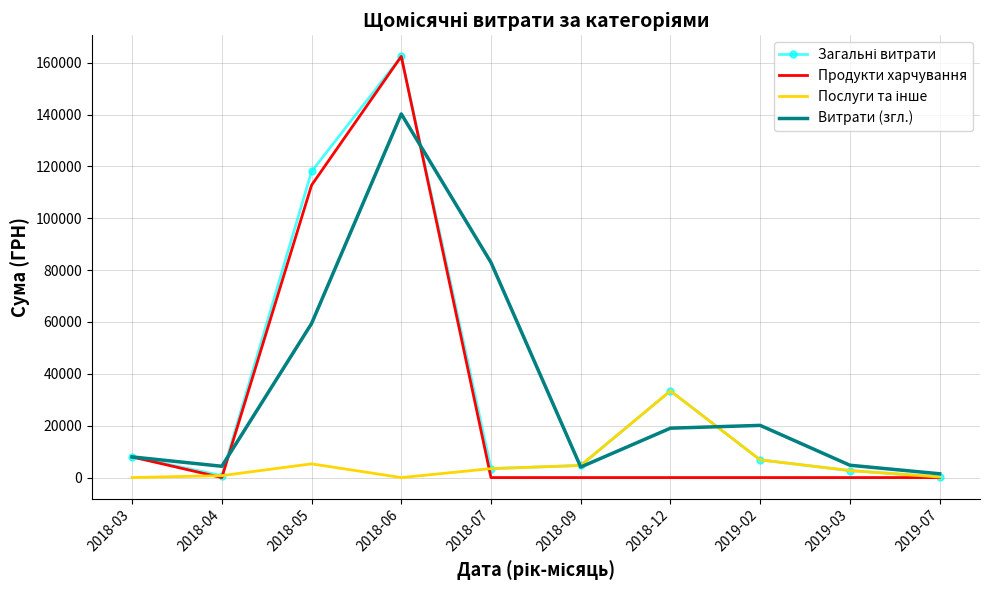

What is the difference between the highest and lowest values at 2018-05?

112744.1